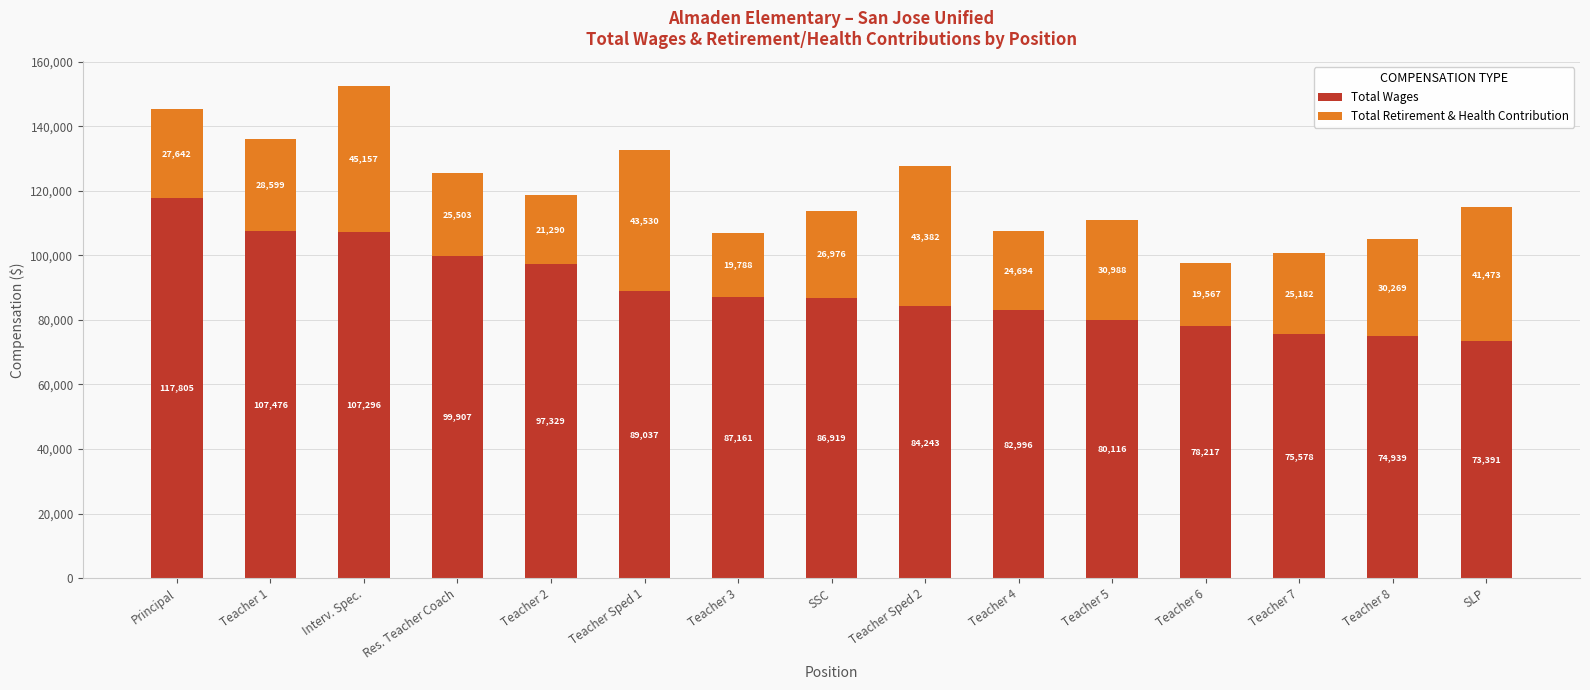

Which category has the highest value in the Total Wages series?

Principal